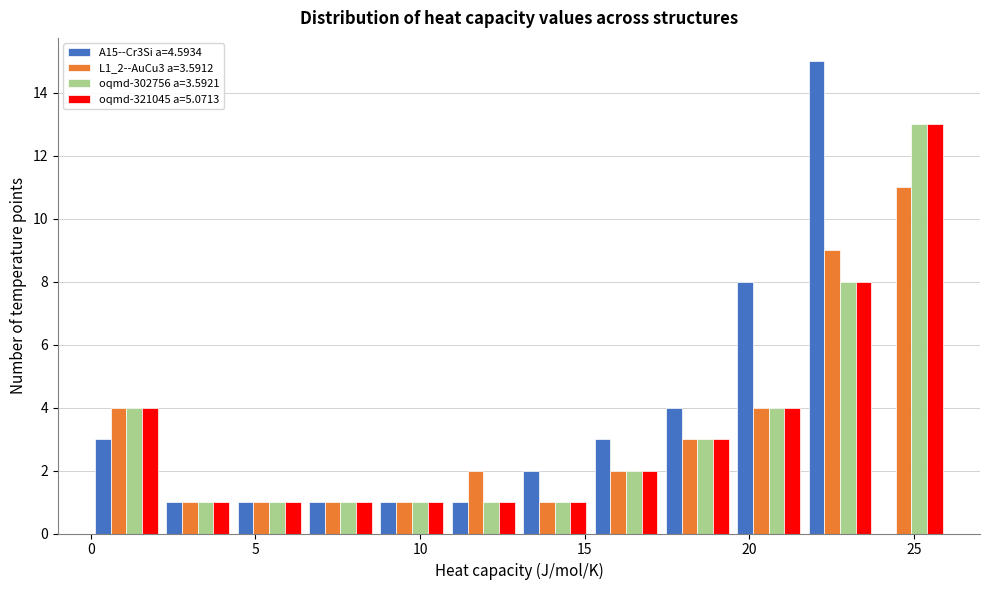

In the oqmd-321045 a=5.0713 series, which range on the x-axis has the tallest bar?

24.0 to 26.0